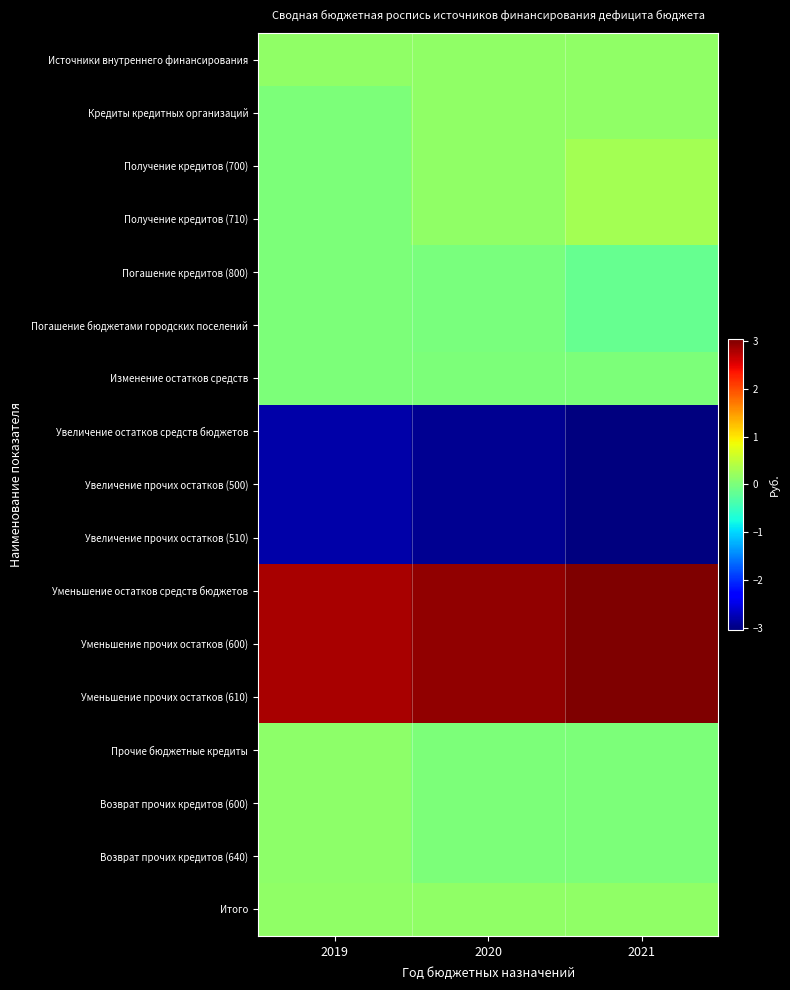

At which category does the chart reach its peak across all series?

2021